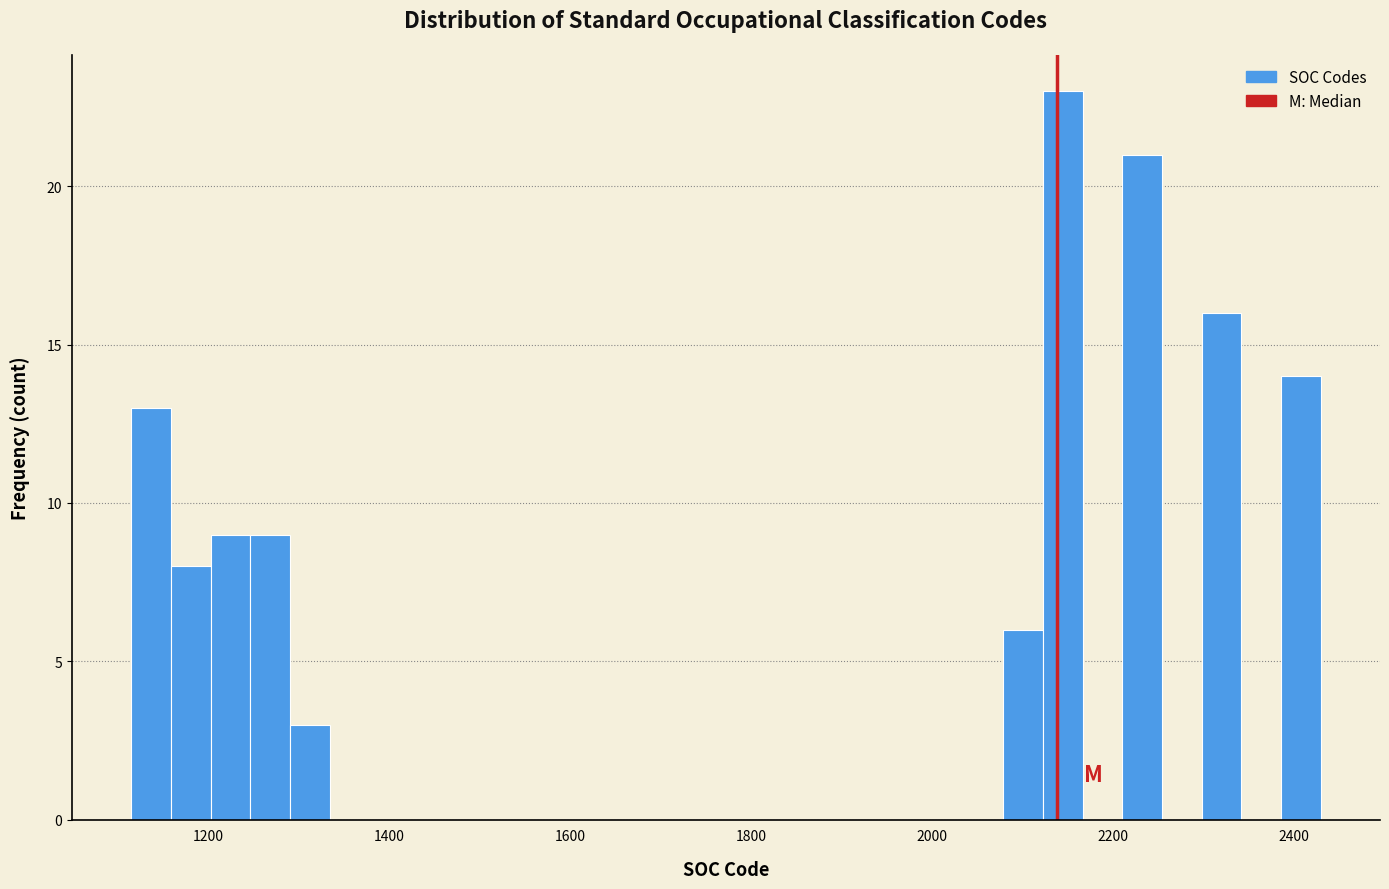

Read against the x-axis, roughly where is the centre of the tallest bar?

2140